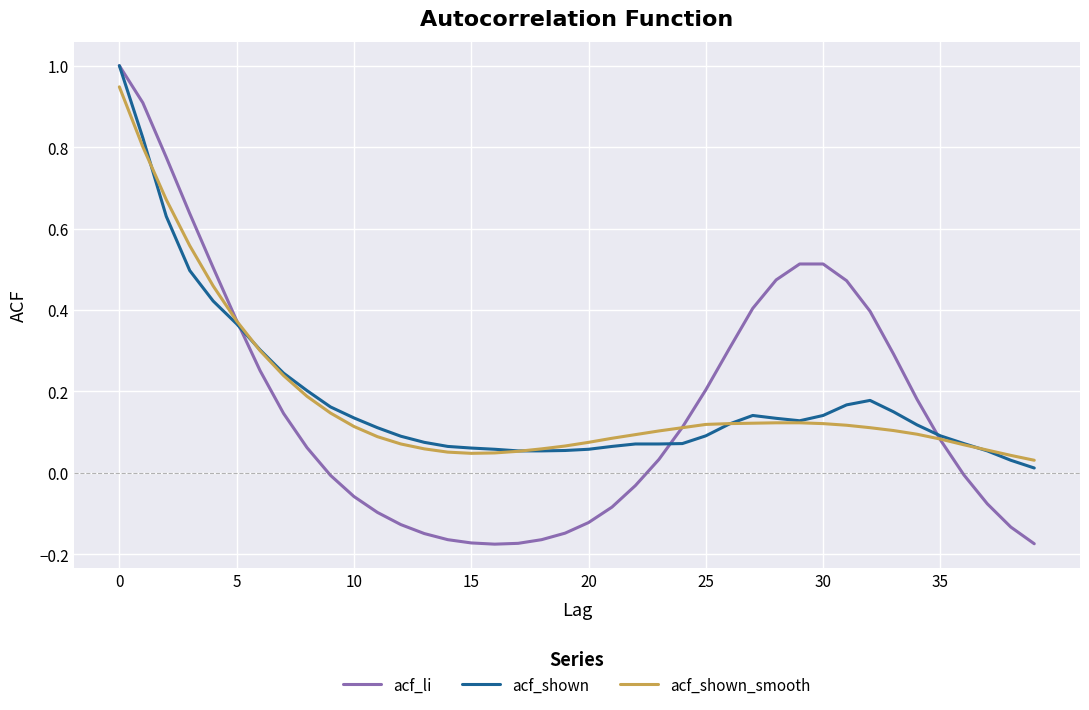

Which series has the largest range (max minus min)?

acf_li